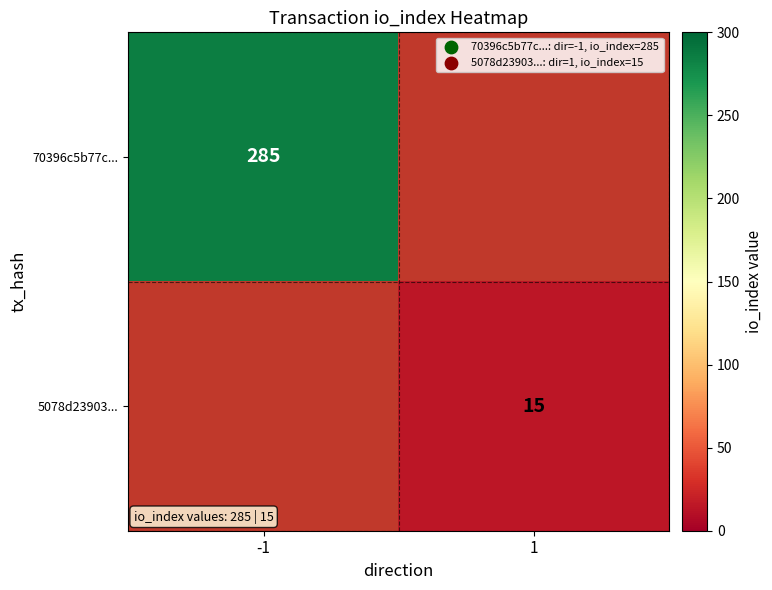

What is the maximum value shown in the chart?

285.0